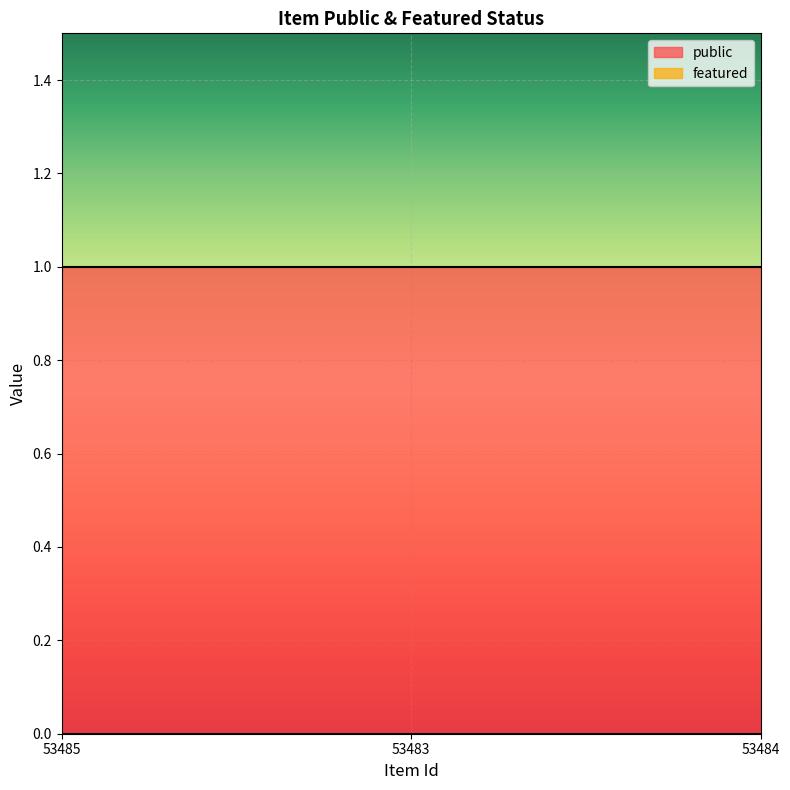

At 53484, list the series in order from smallest to largest.

featured, public